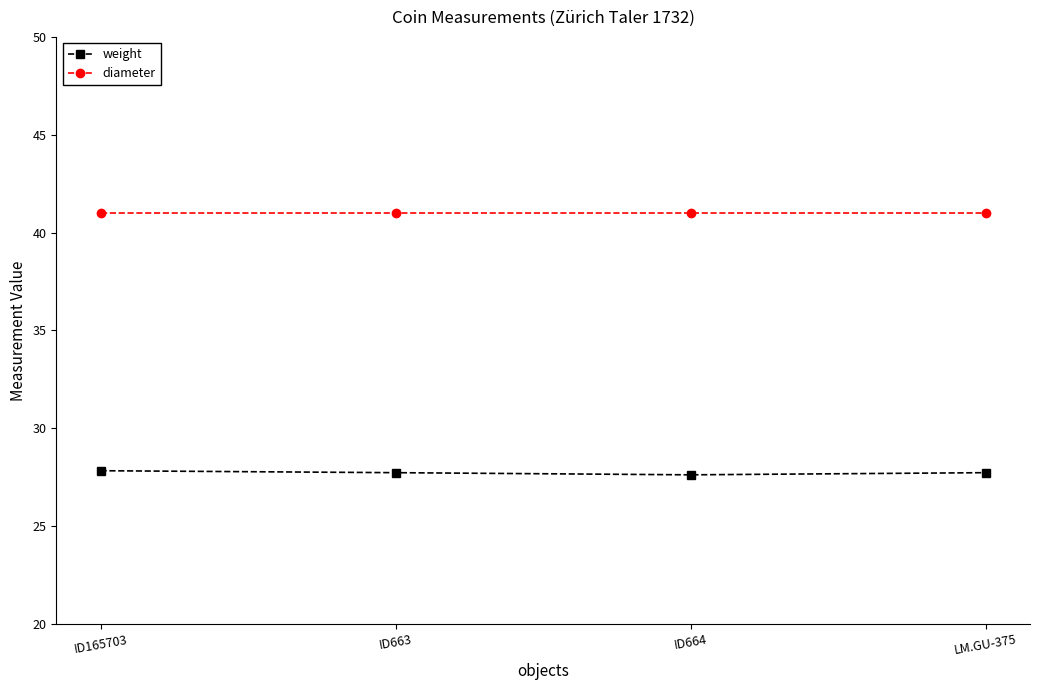

Is the value of diameter at ID663 greater than the value of weight at ID663?

Yes